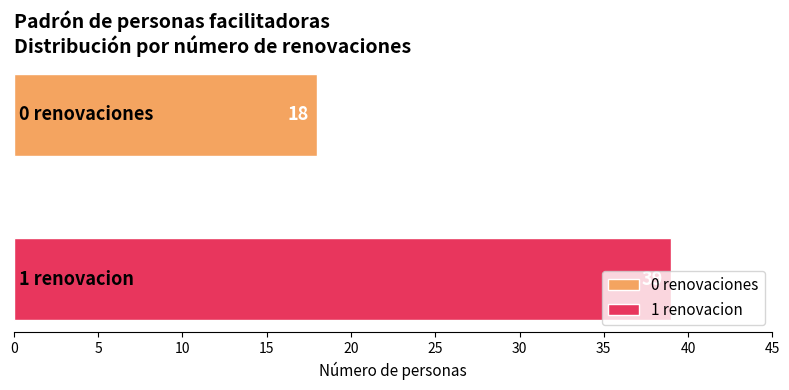

Rank the series by their average value, from lowest to highest.

0 renovaciones, 1 renovacion